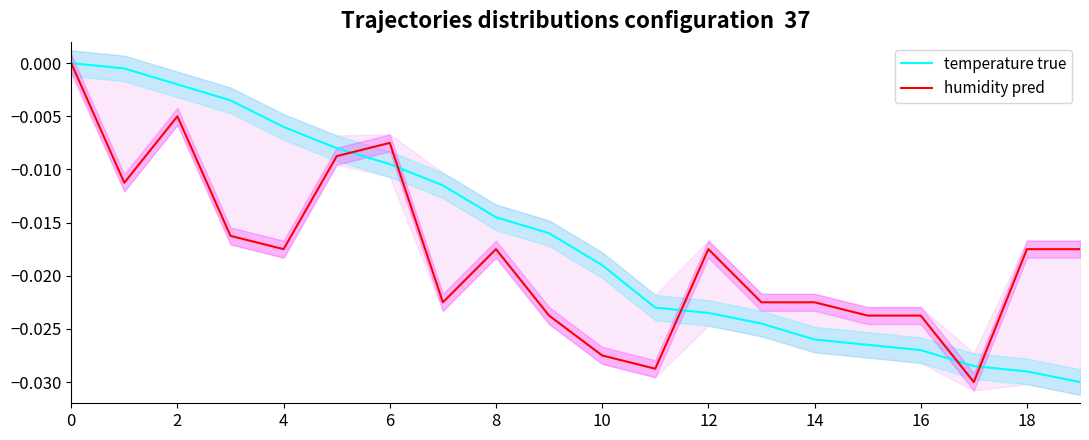

True or false: humidity pred has more than 0 interior local peaks.

True